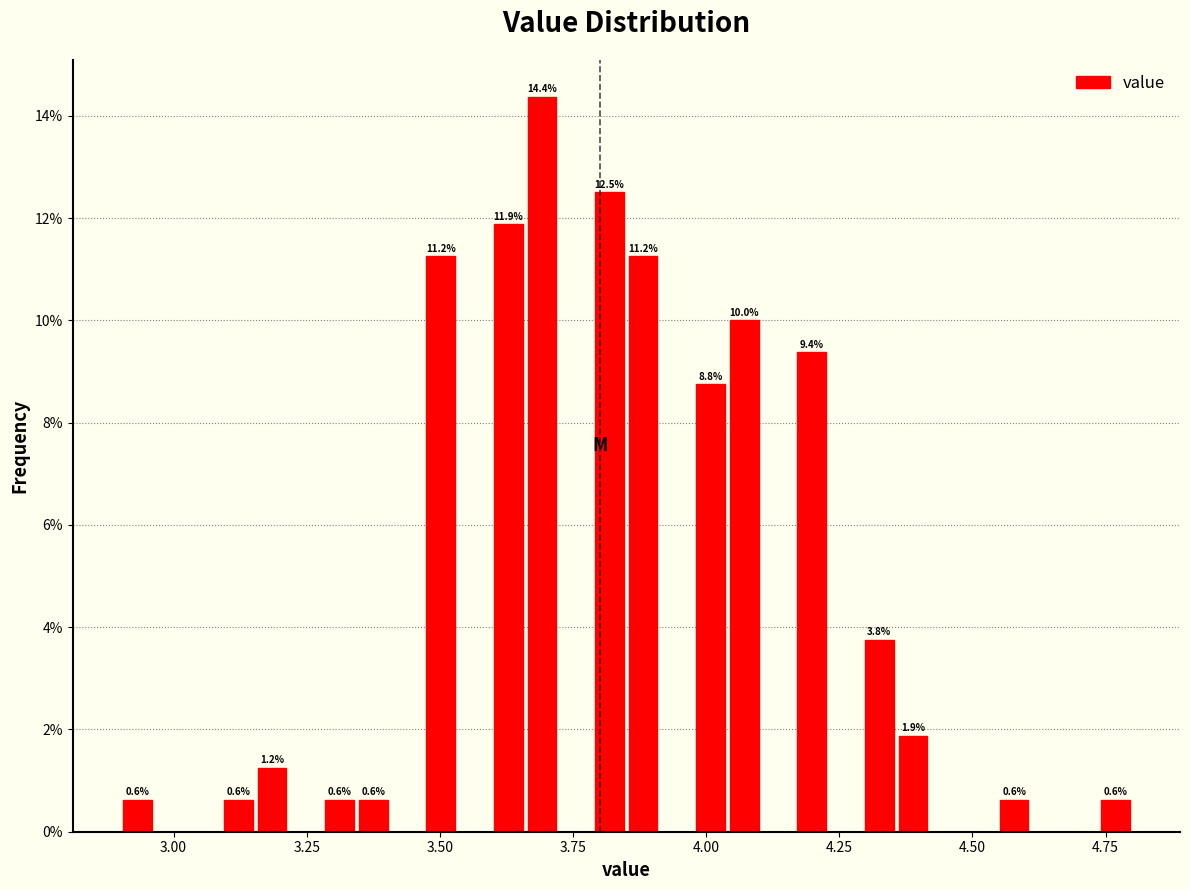

Around what value on the x-axis is the tallest bar? Give the approximate position of its centre, as read against the axis.

3.70